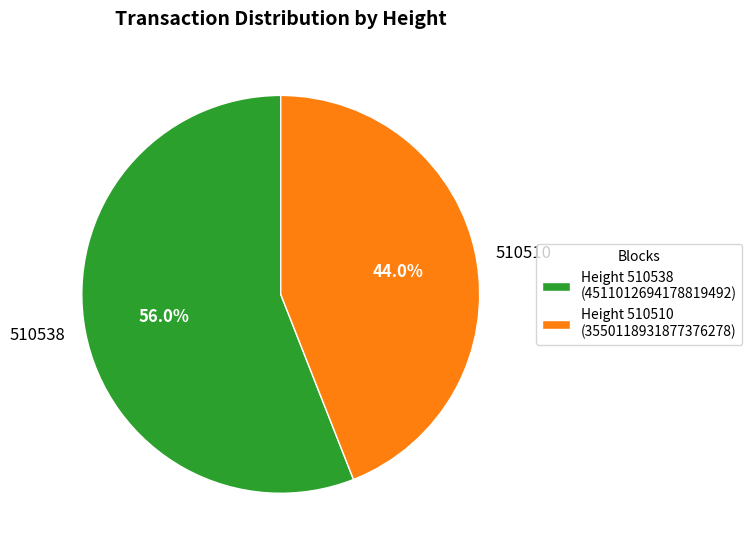

To the nearest percent, what portion does 510538 represent?

56%